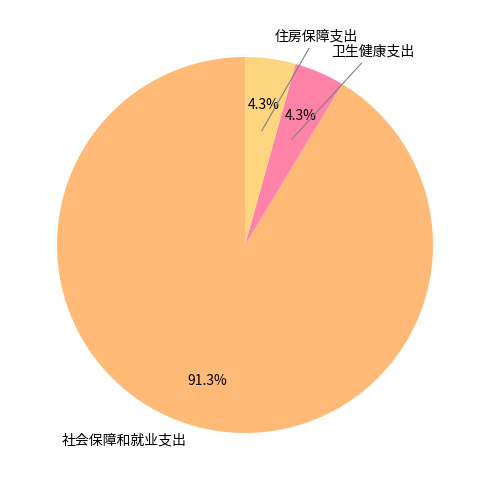

Count the number of slices in the pie.

3